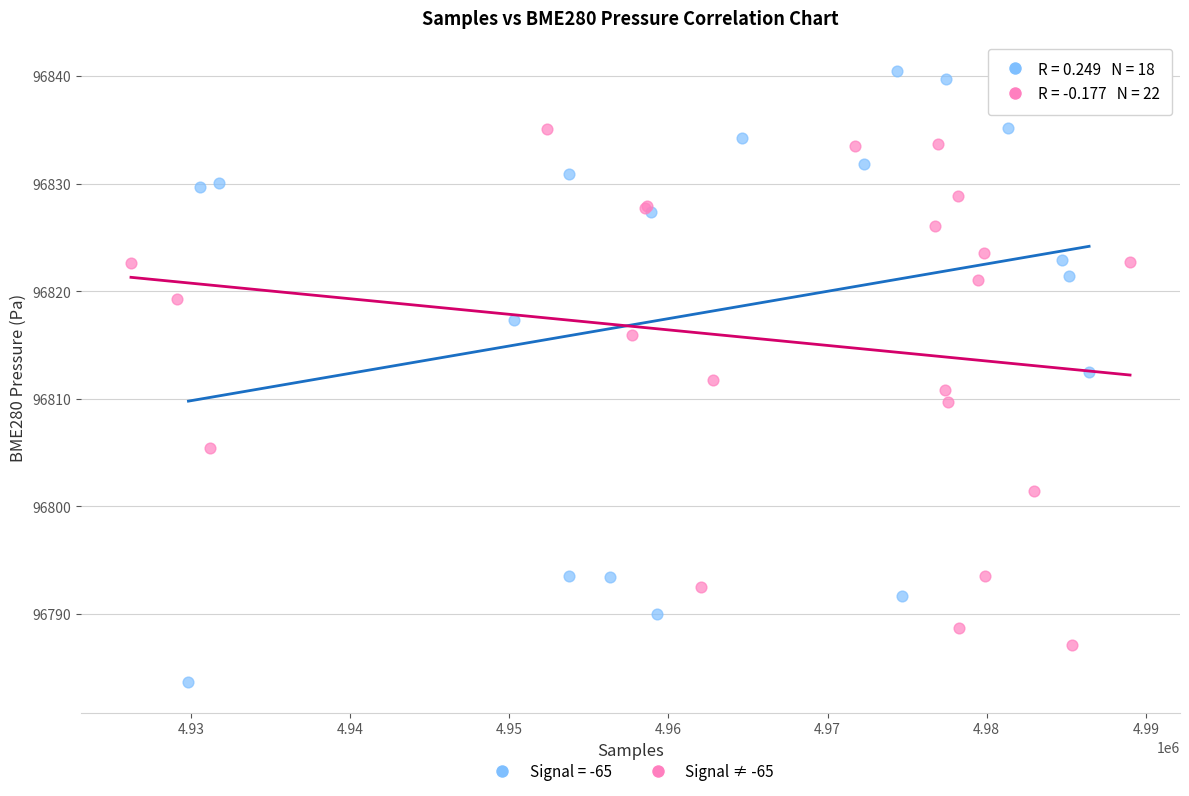

Which series has the largest Y range (max minus min)?

Signal = -65